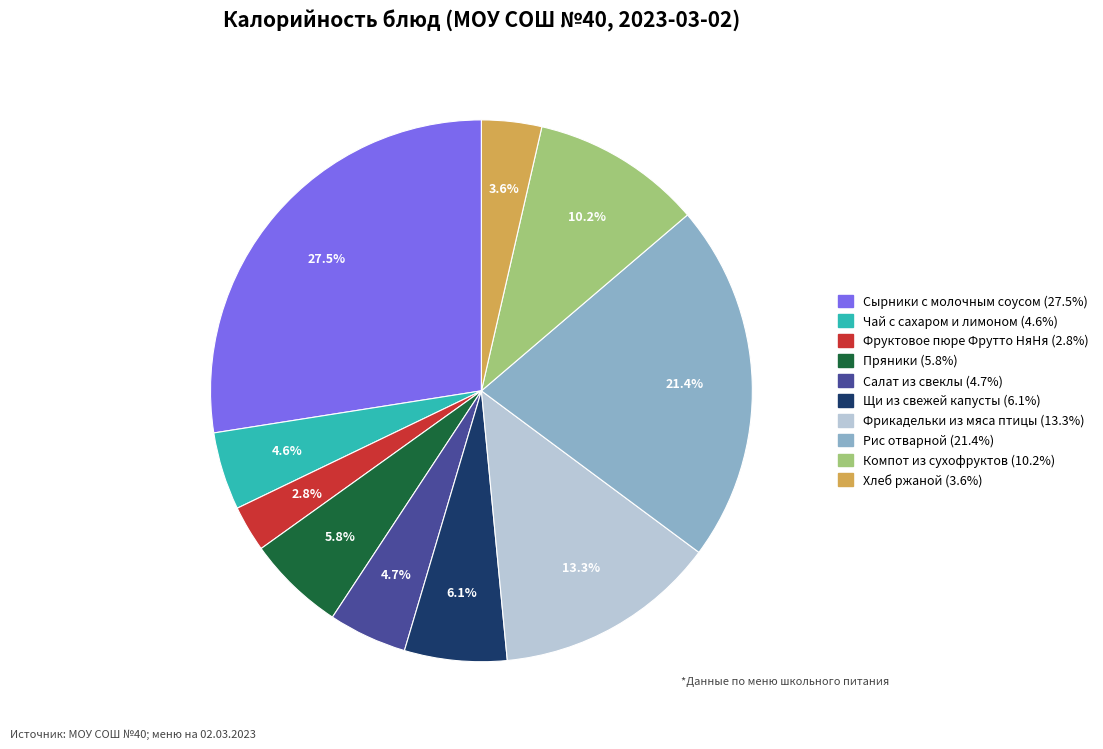

Count the number of slices in the pie.

10